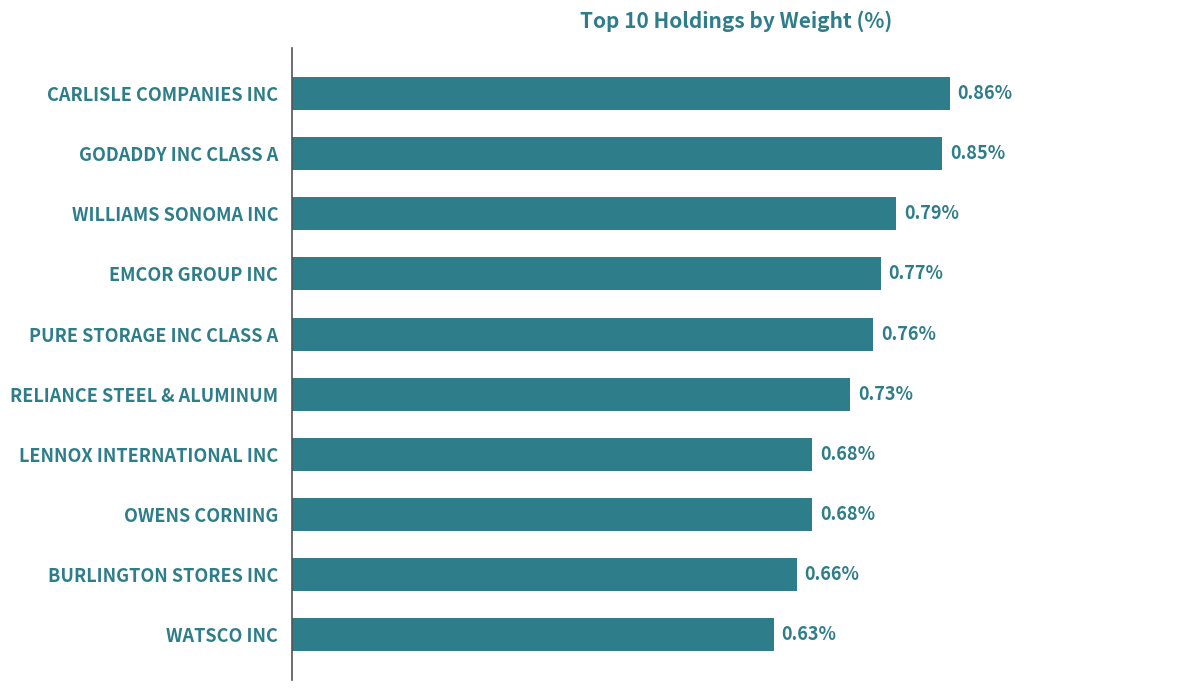

Between WILLIAMS SONOMA INC and CARLISLE COMPANIES INC, which is larger?

CARLISLE COMPANIES INC